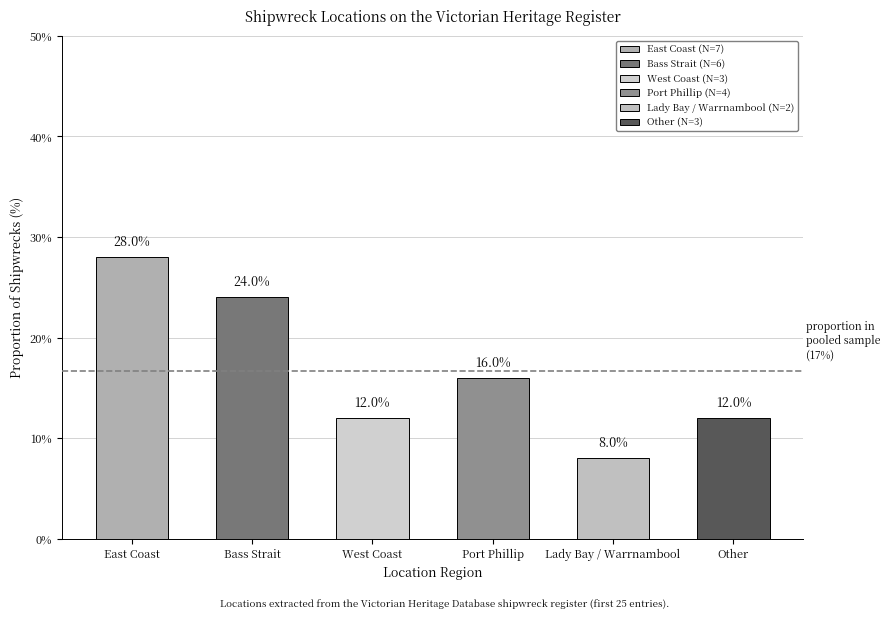

The chart shows a value of 5.9 at Port Phillip. True or false?

False